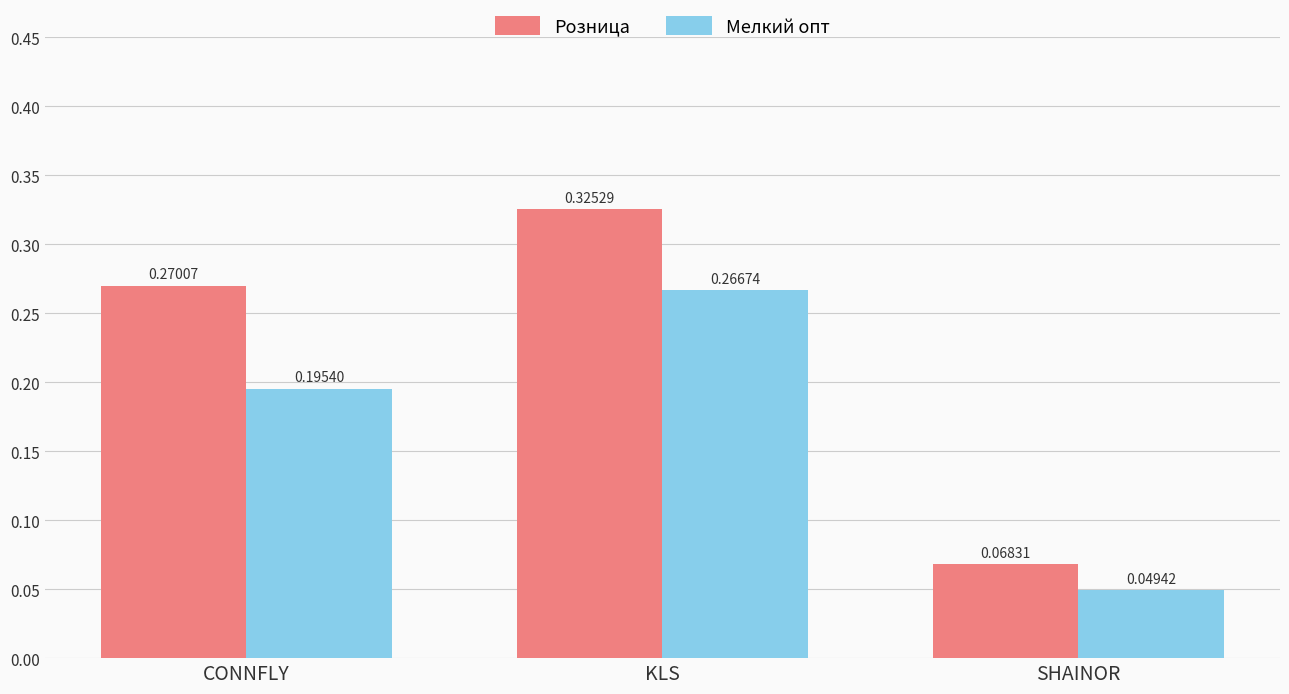

How many data points does each series have?

3